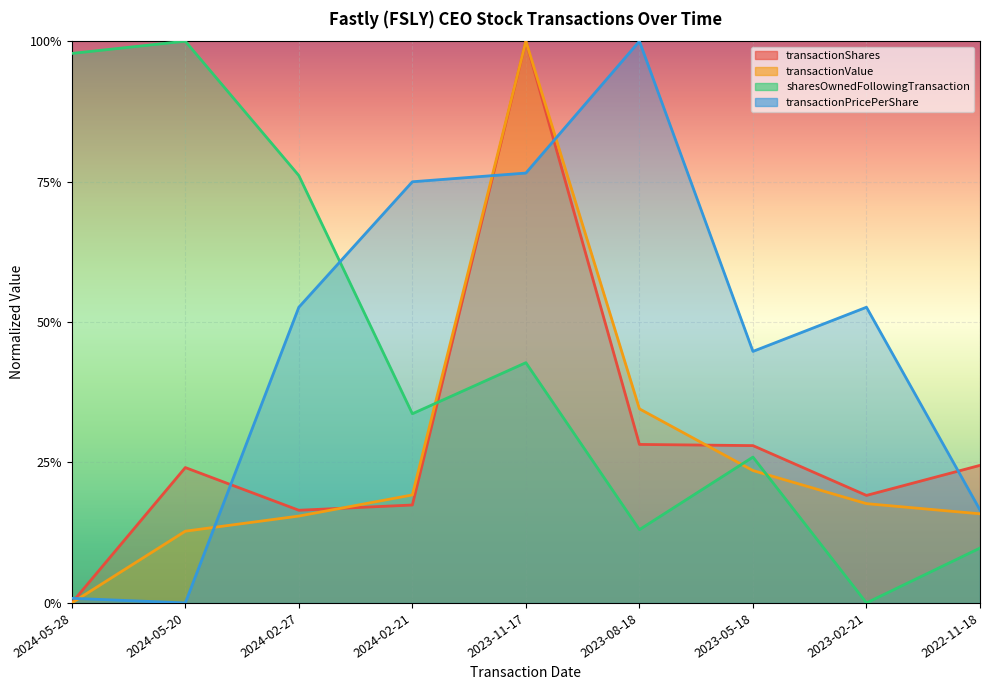

Does the chart display data point markers on the line(s)?

No